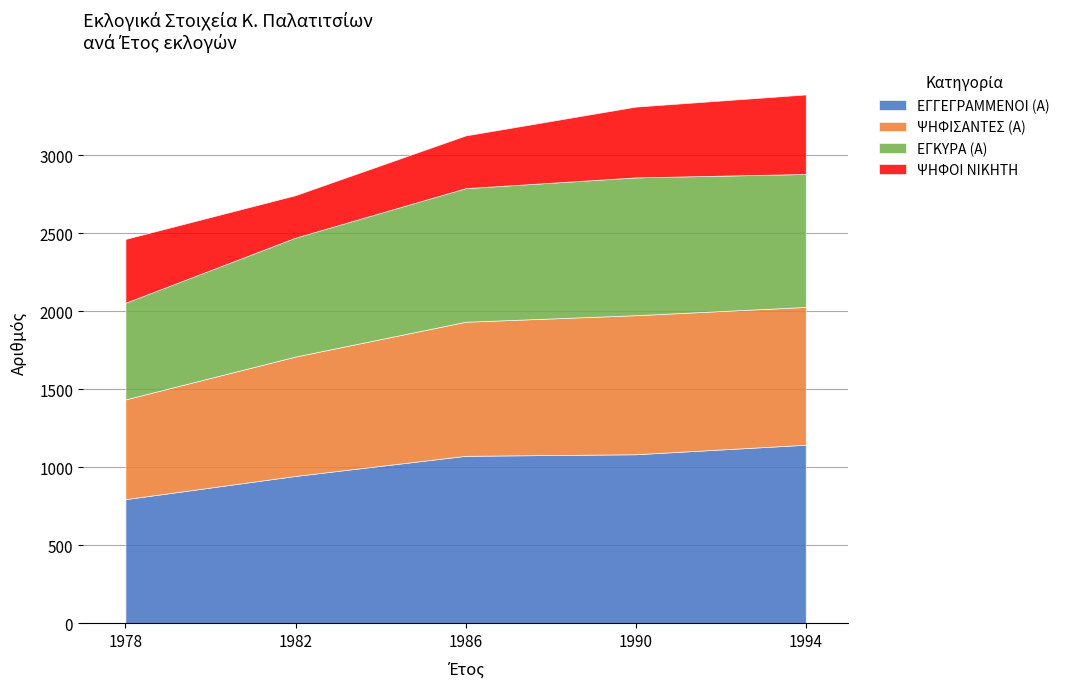

What is the difference between the second highest and second lowest values in the ΕΓΚΥΡΑ (Α) series?

94